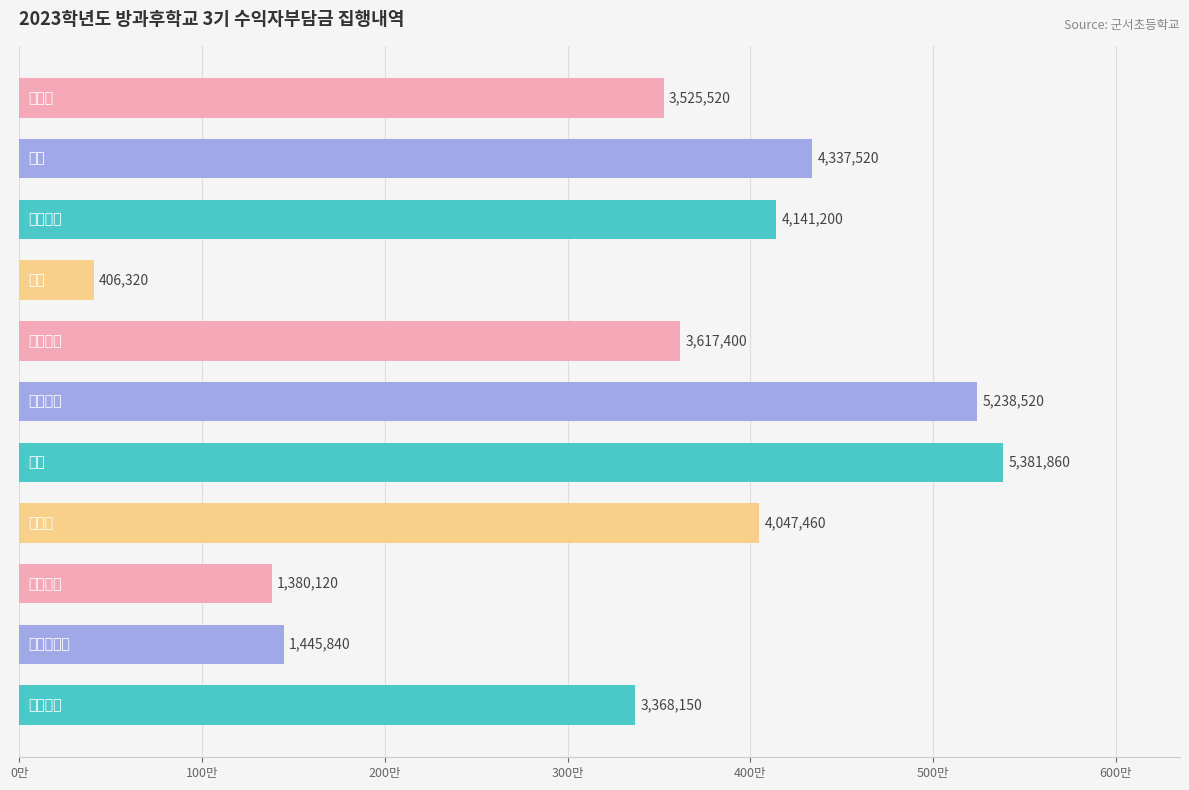

Are the bars horizontal?

Yes